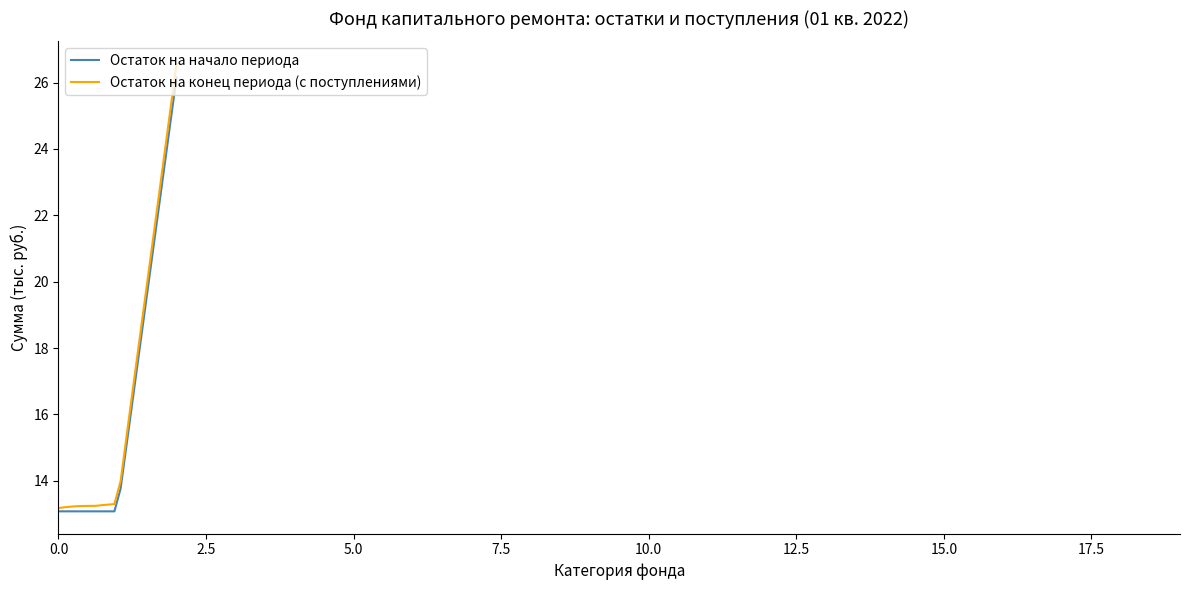

What is the greatest value displayed?

26.6